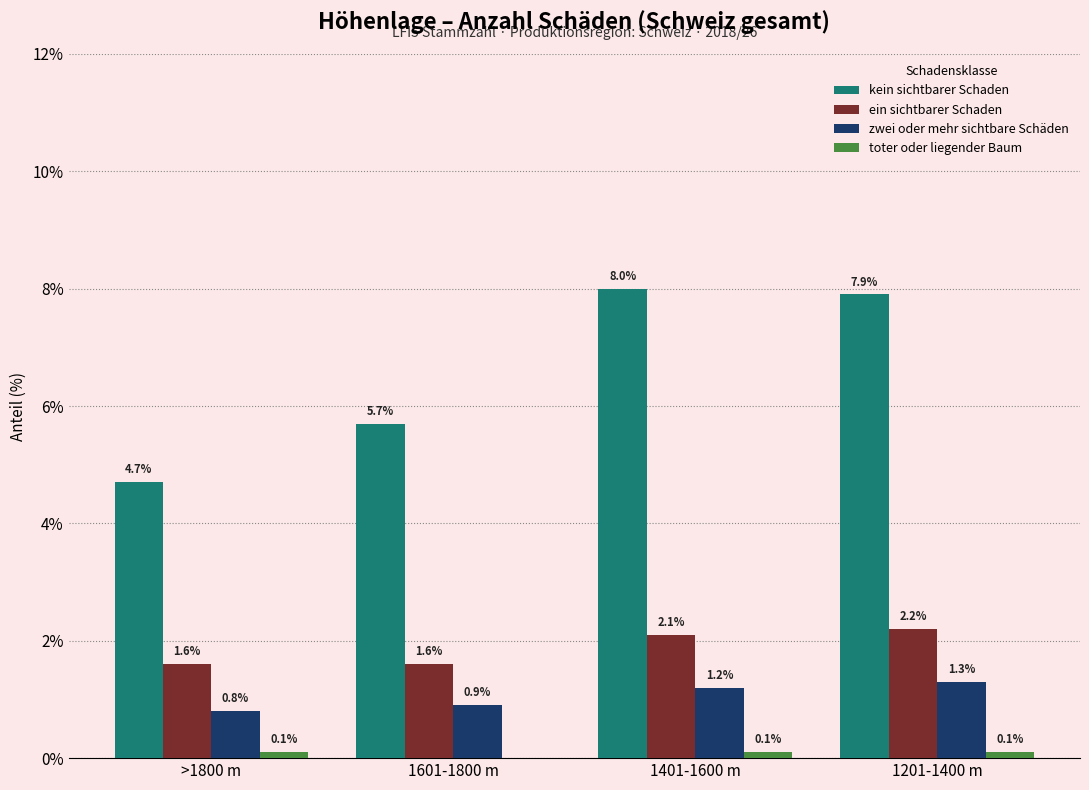

Is it true that ein sichtbarer Schaden equals 1.6 at >1800 m?

True